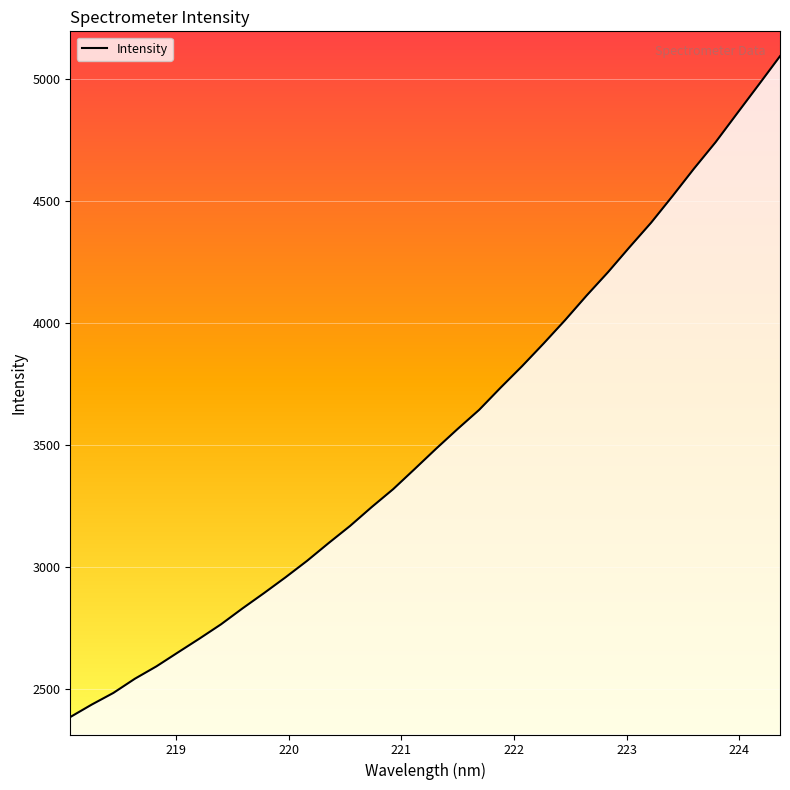

What is the maximum value shown in the chart?

5094.5